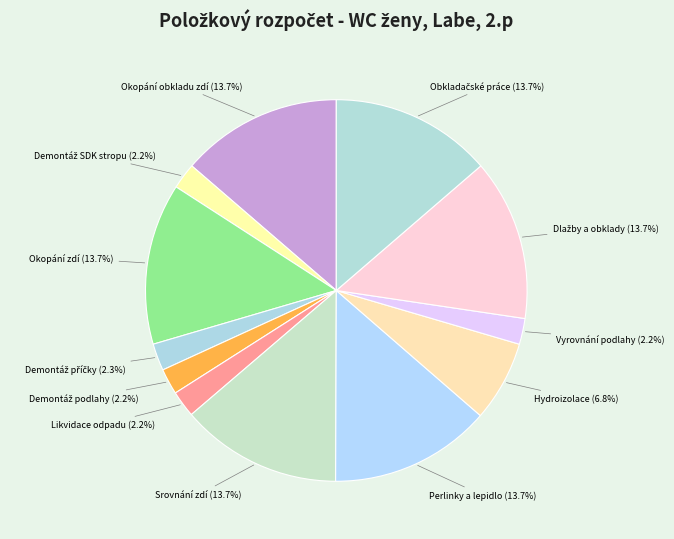

Combined, do Likvidace odpadu and Vyrovnání podlahy account for over 50%?

No